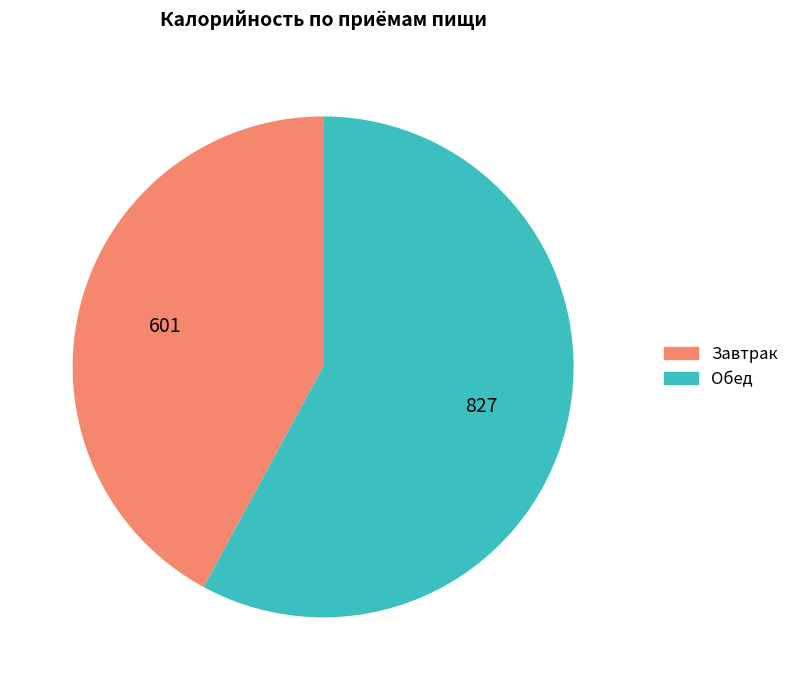

How many slices are in this pie chart?

2